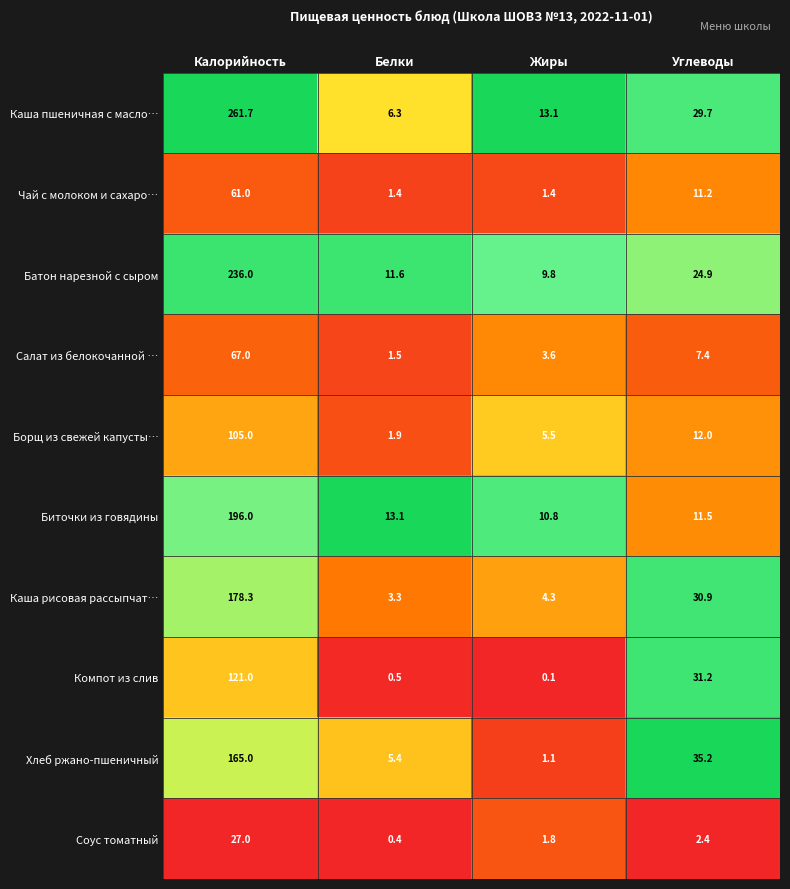

Rank the series at Жиры from highest to lowest value.

Каша пшеничная с масло…, Биточки из говядины, Батон нарезной с сыром, Борщ из свежей капусты…, Каша рисовая рассыпчат…, Салат из белокочанной …, Соус томатный, Чай с молоком и сахаро…, Хлеб ржано-пшеничный, Компот из слив